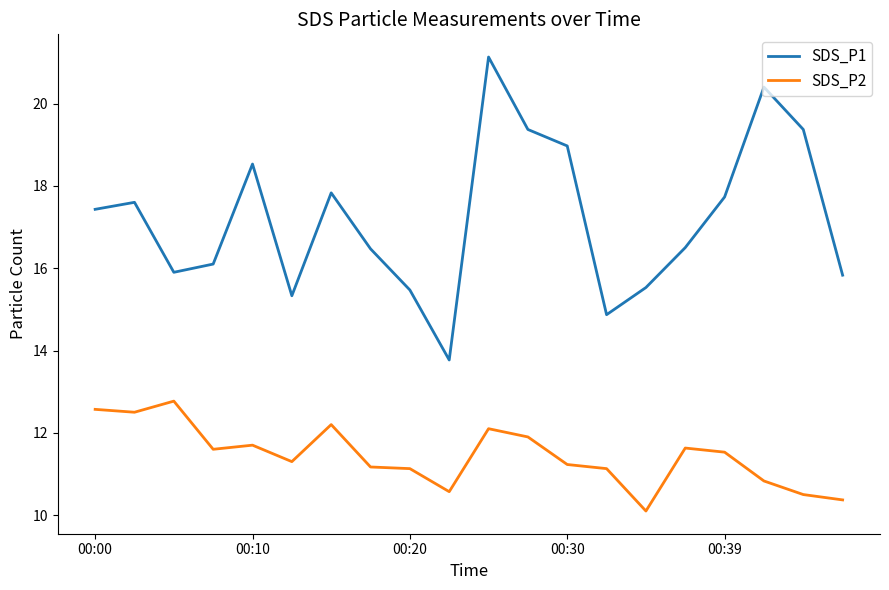

List the series in order of their peak value, lowest first.

SDS_P2, SDS_P1